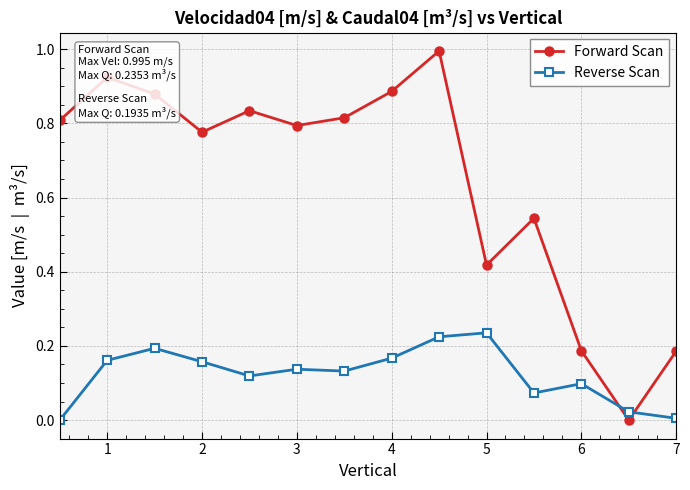

True or false: Reverse Scan has more than 2 points higher than both neighbors.

True